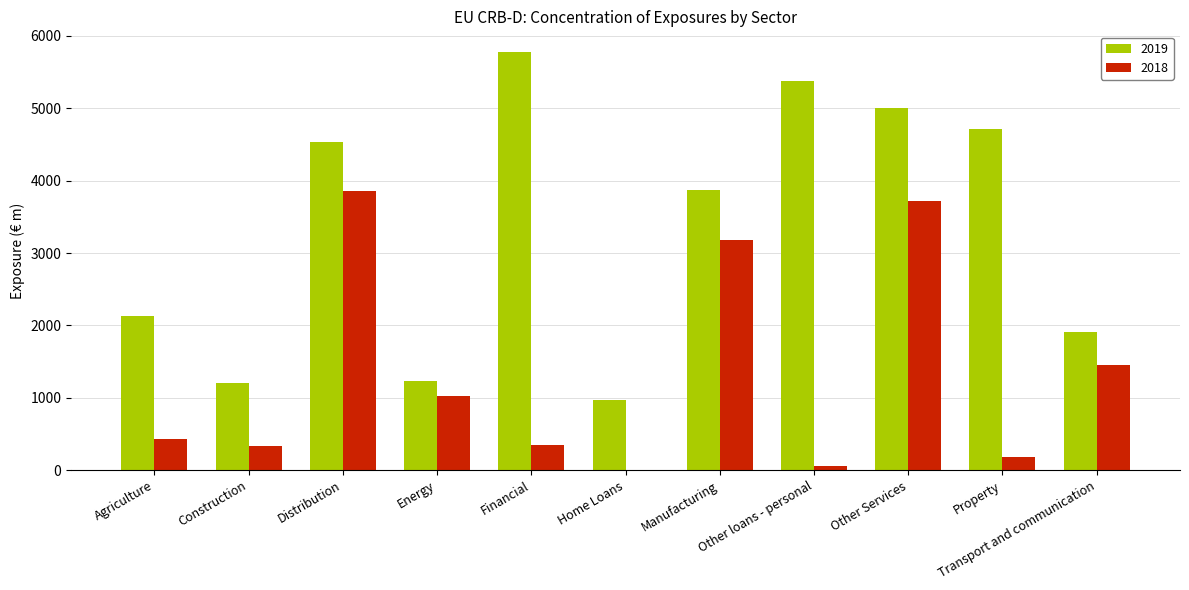

What is the spread (max minus min) of values at Other loans - personal?

5319